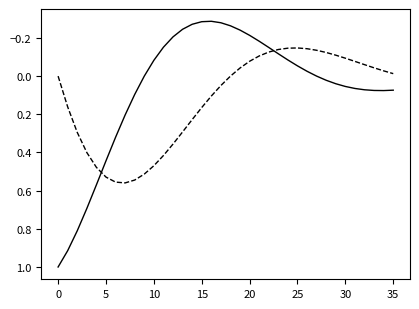

What is the maximum value shown in the chart?

1.0